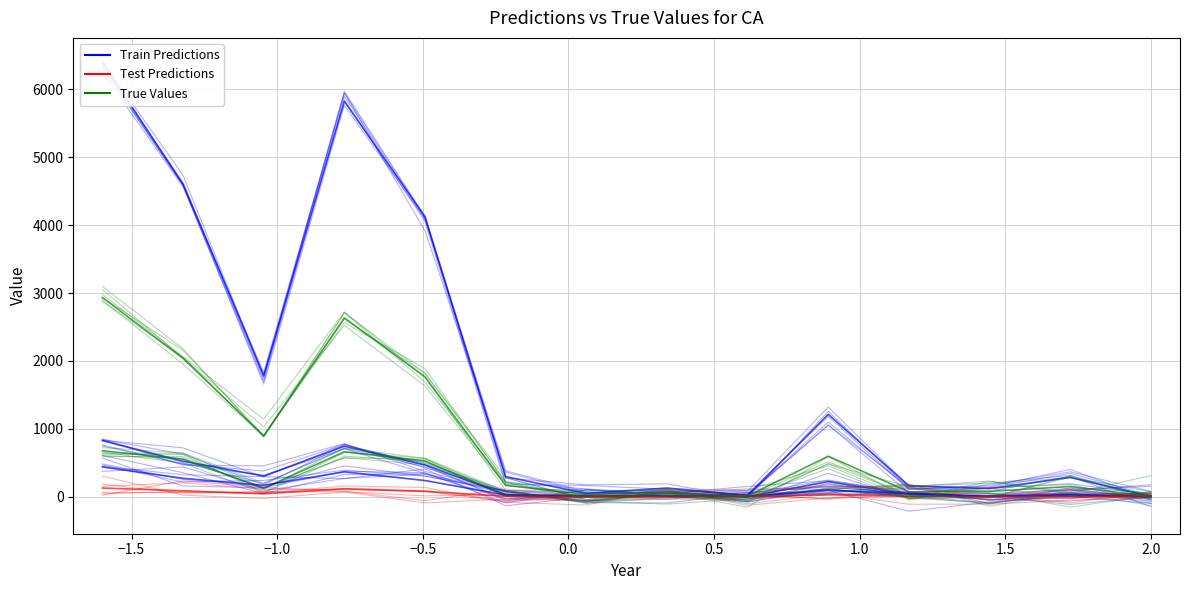

Reading left to right, transcribe all the data shown in this chart.

Train Predictions: 6387	4611	1776	5823	4126	295	47	127	16	1212	160	118	283	3
True Values: 676	552	124	661	526	10	0	11	5	109	0	7	8	0
Test Predictions: 127	86	41	116	78	5	0	3	0	30	4	2	5	0